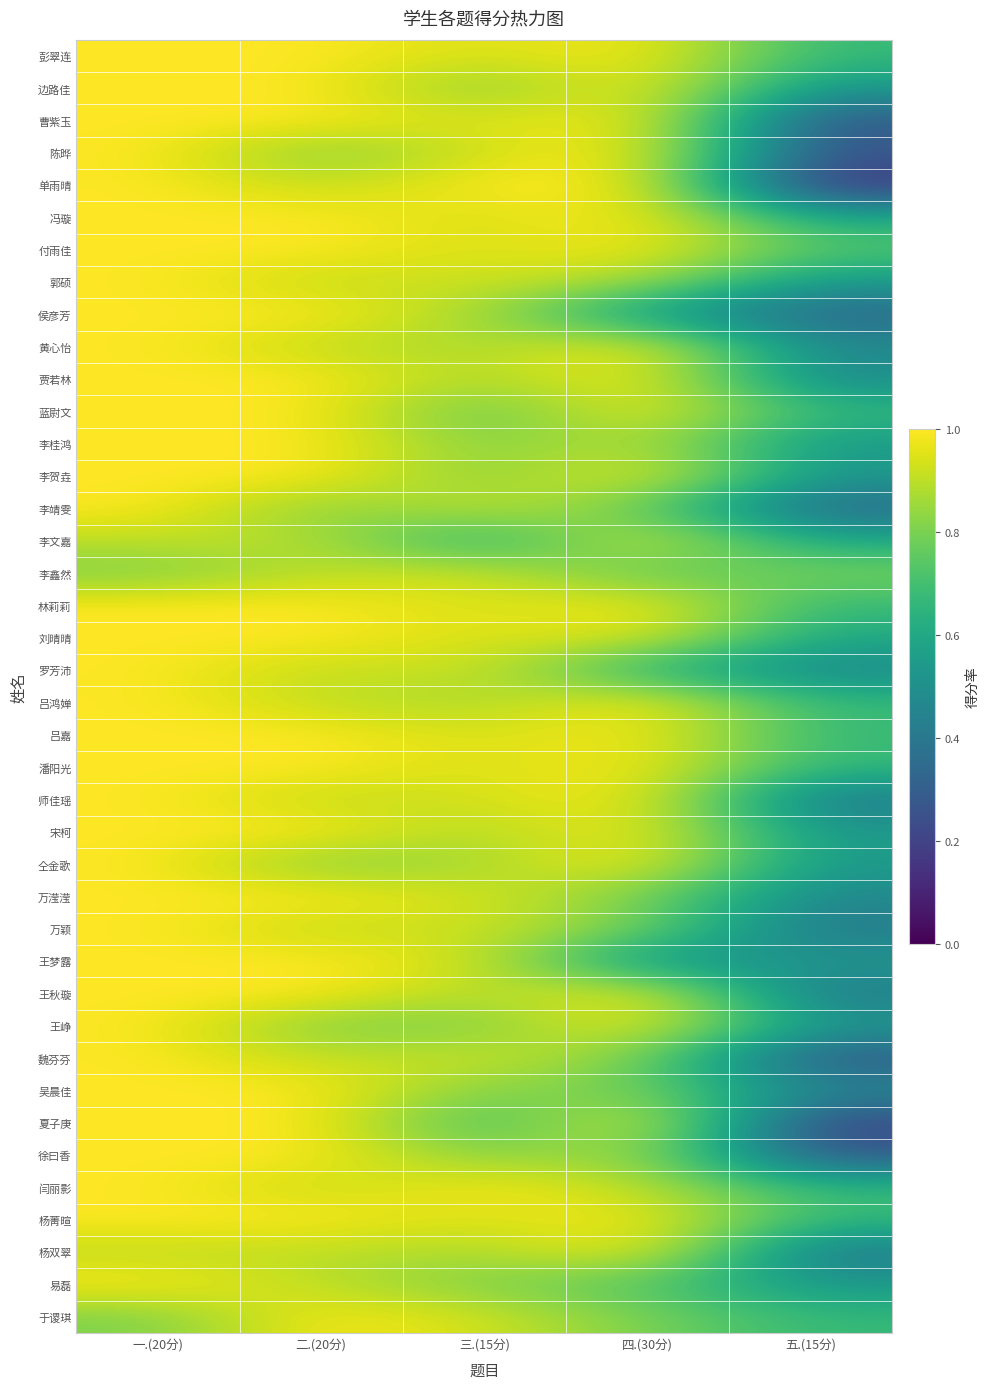

At which category does the chart reach its minimum across all series?

五.(15分)